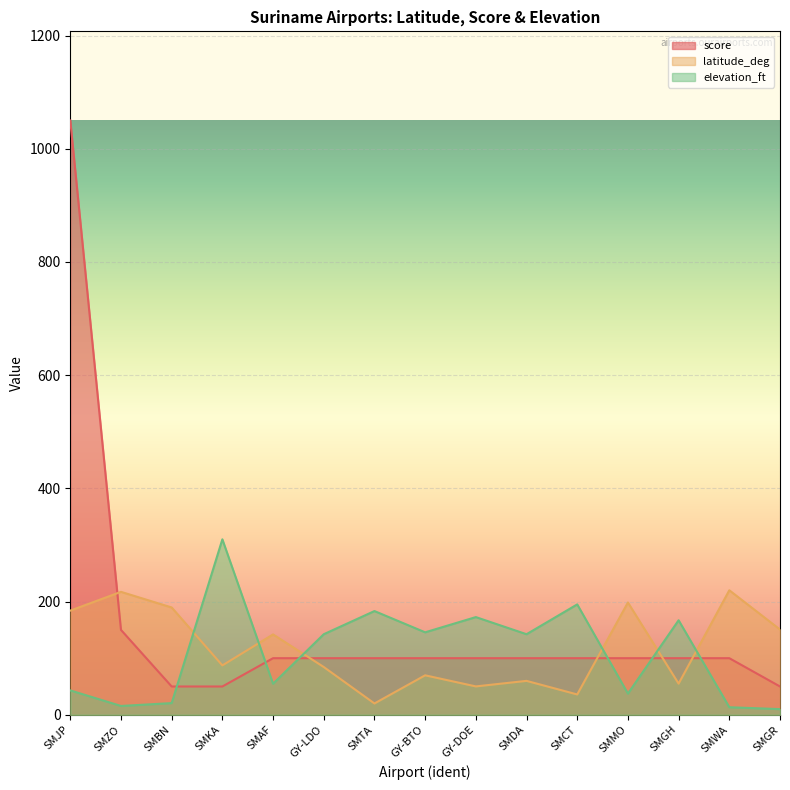

How many lines are shown in the chart?

3